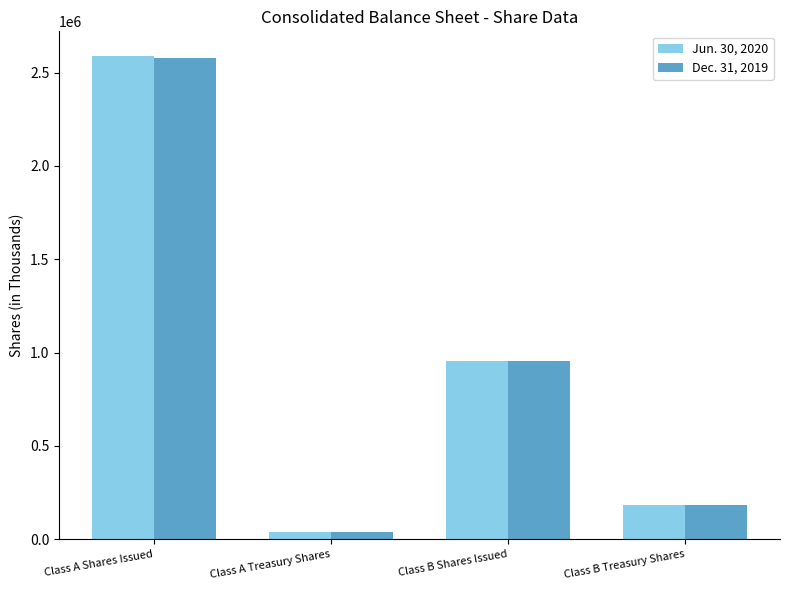

Which label corresponds to the largest value in the chart?

Class A Shares Issued